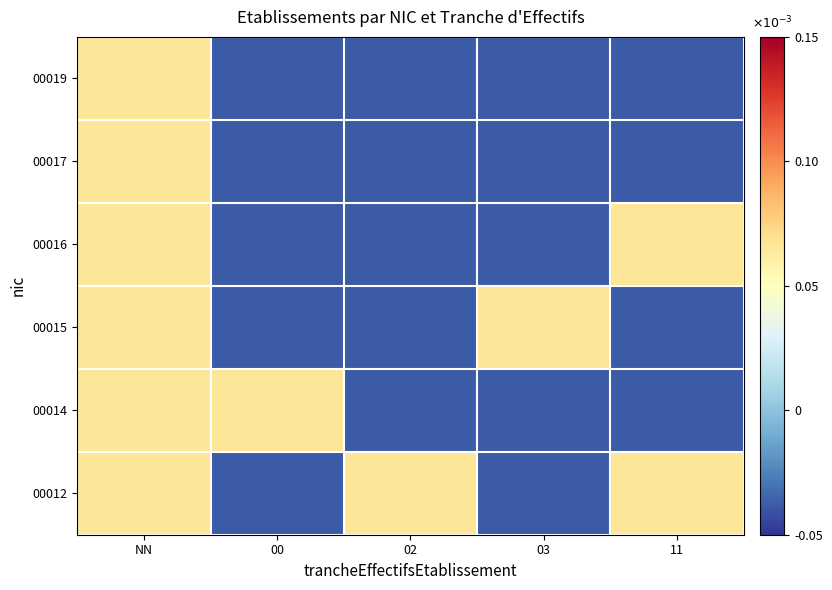

Between 02 and 00, which is larger?

02